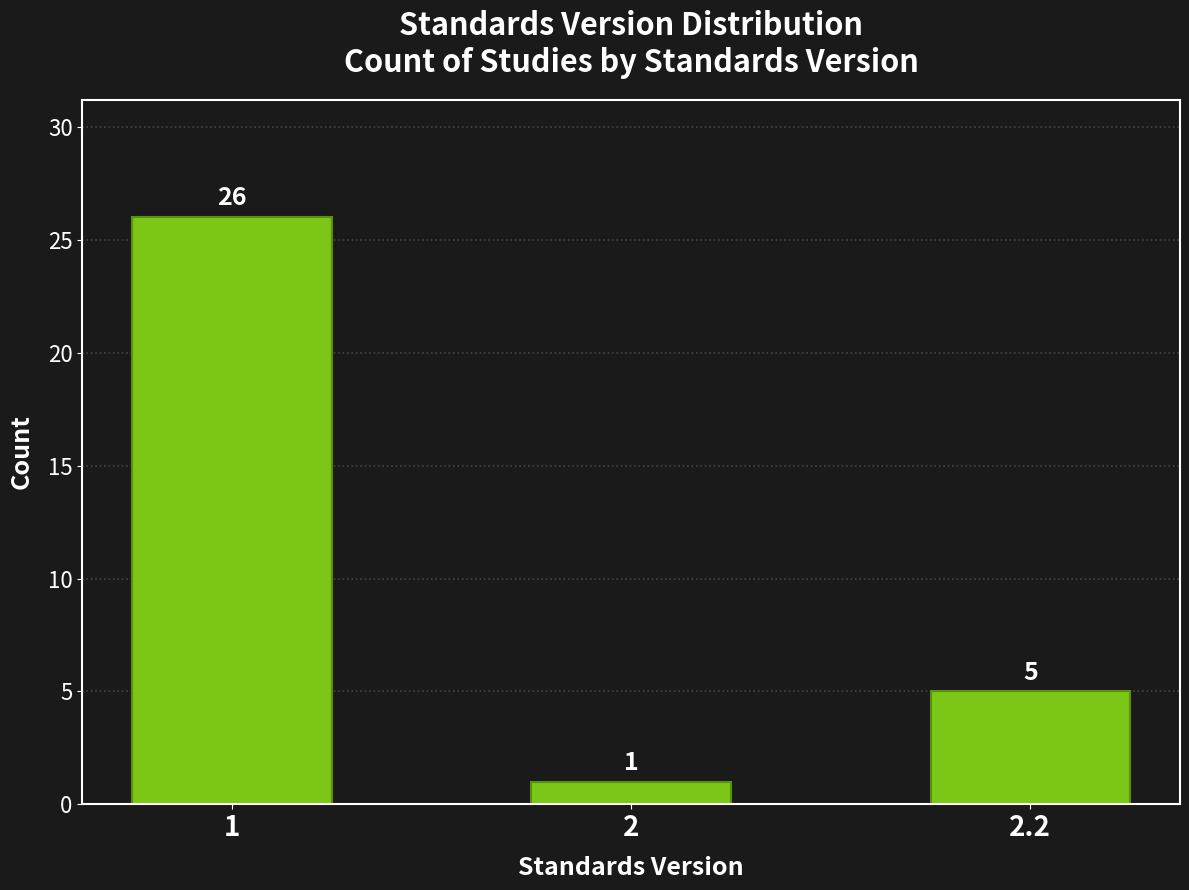

Reading left to right, what are all the values shown in this chart?

1=26	2=1	2.2=5